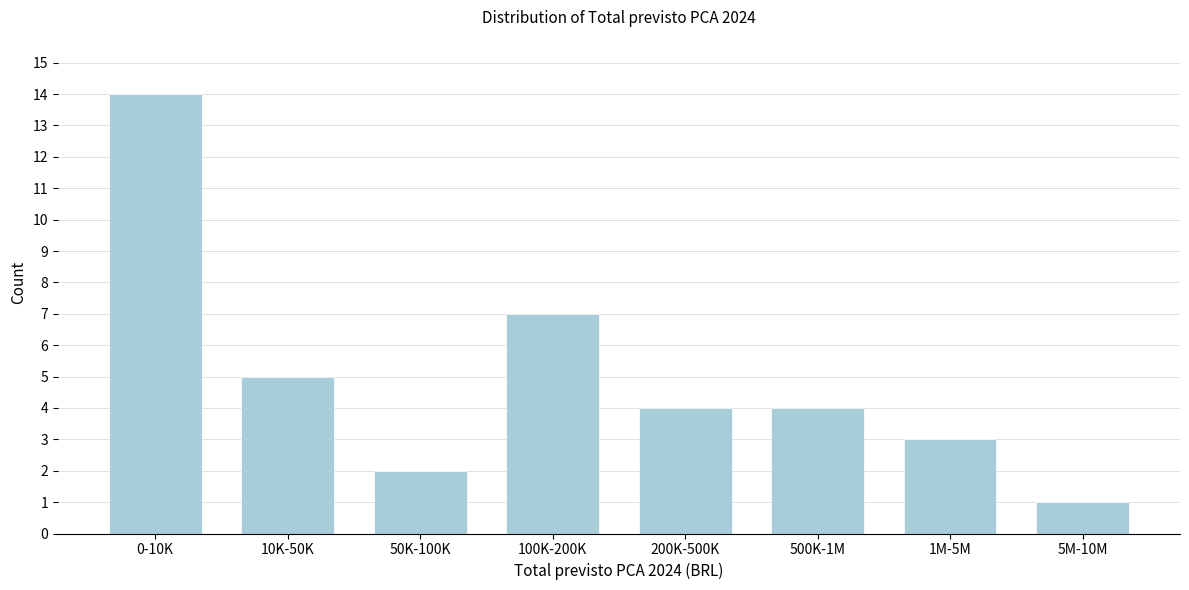

Reading left to right, transcribe all the data shown in this chart.

0-10K=14	10K-50K=5	50K-100K=2	100K-200K=7	200K-500K=4	500K-1M=4	1M-5M=3	5M-10M=1